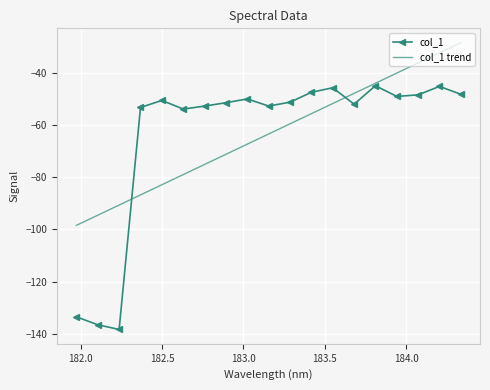

List the series in order of their peak value, highest first.

col_1 trend, col_1